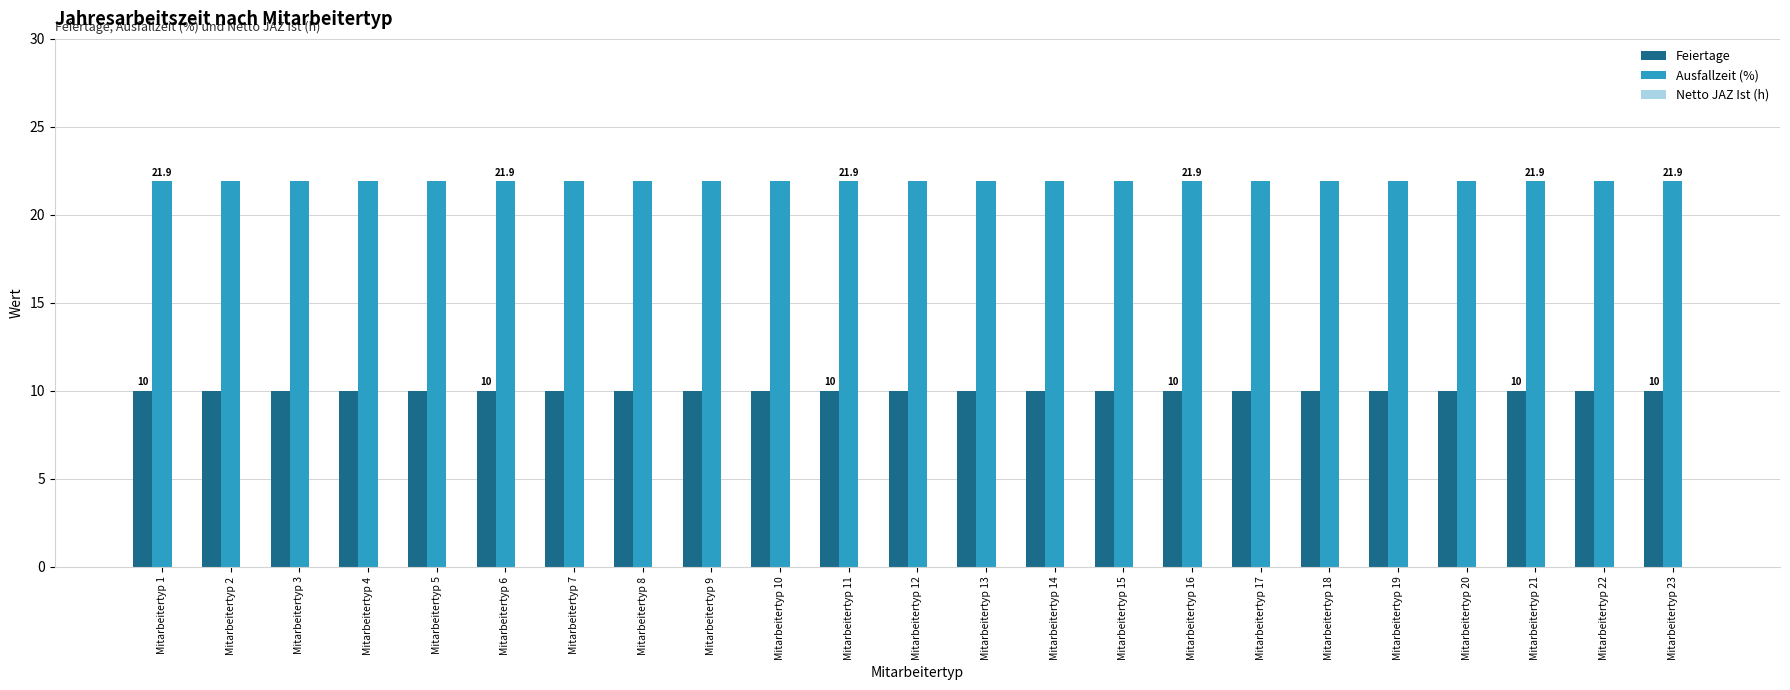

Which series has the largest total across all categories?

Ausfallzeit (%)